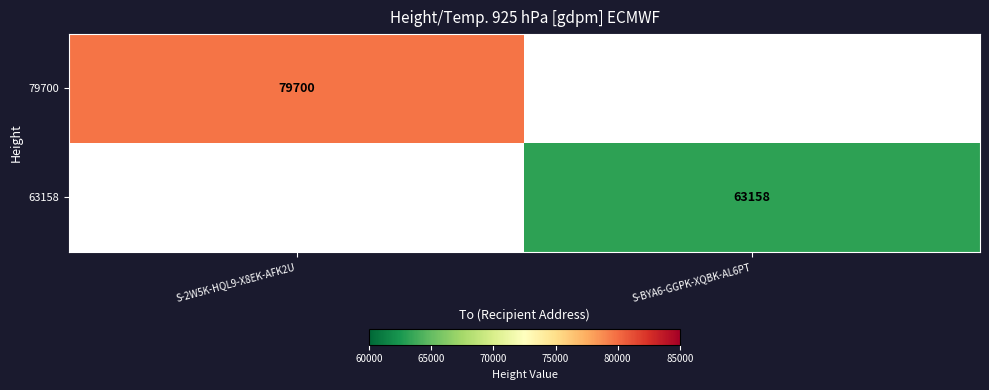

Is it true that 63158 equals 63158 at S-BYA6-GGPK-XQBK-AL6PT?

True